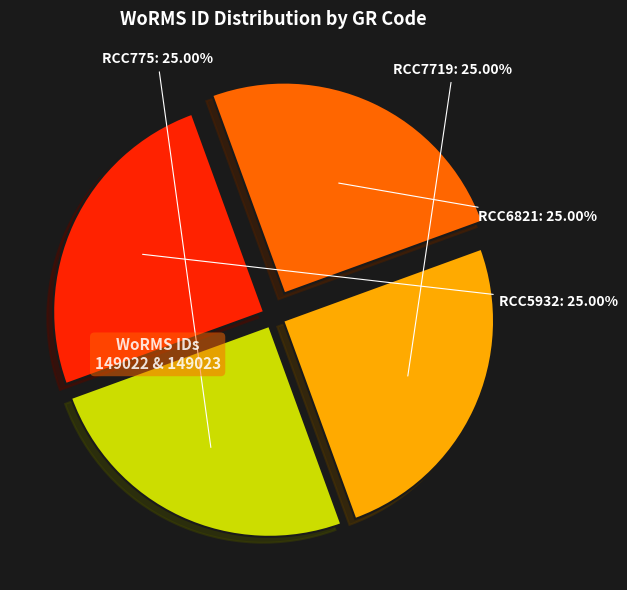

How much of the chart is everything except RCC7719?

75.0%